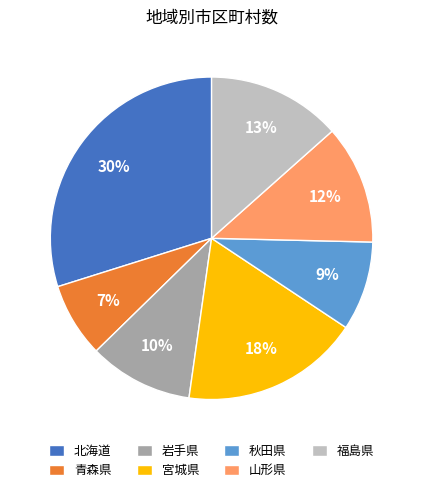

To the nearest percent, what is the combined percentage of 秋田県 and 岩手県?

19%